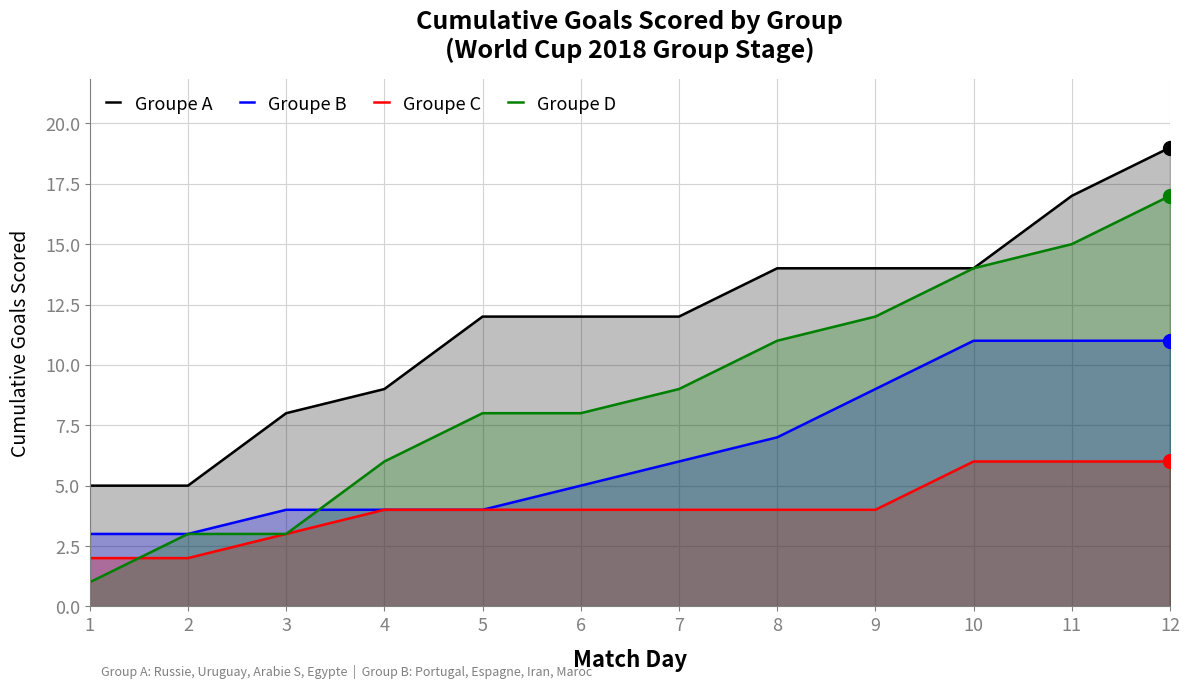

List the series in order of their peak value, lowest first.

Groupe C, Groupe B, Groupe D, Groupe A